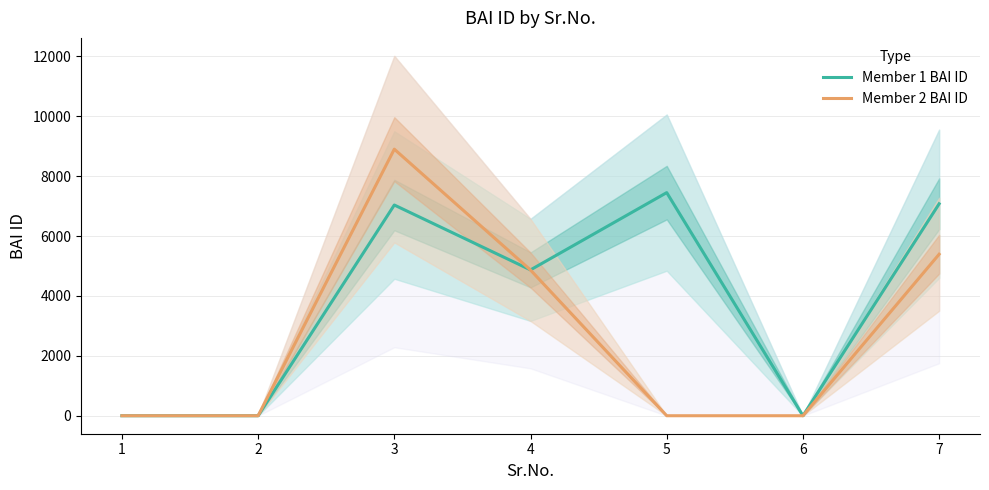

At which label does Member 2 BAI ID reach its minimum?

1